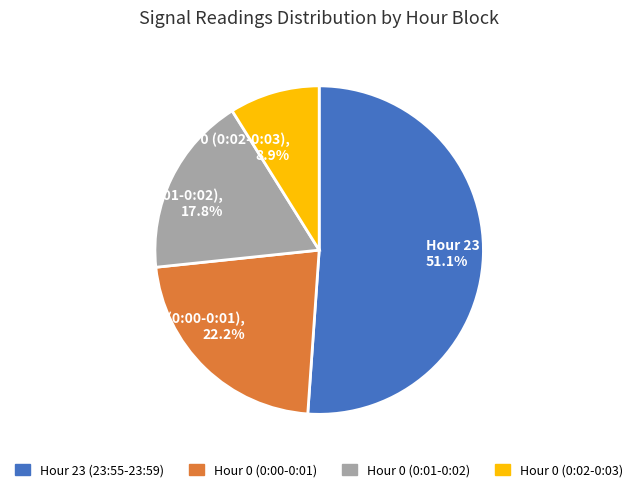

Combined, what portion of the pie is Hour 0 (0:01-0:02) and Hour 0 (0:00-0:01)?

40.0%